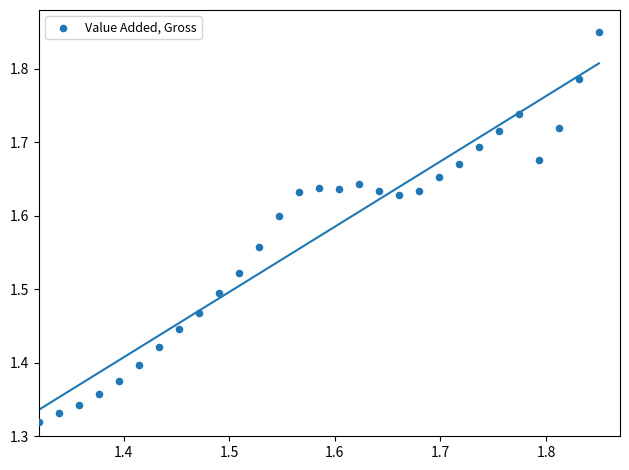

What is the range of X values (max minus min)?

0.5